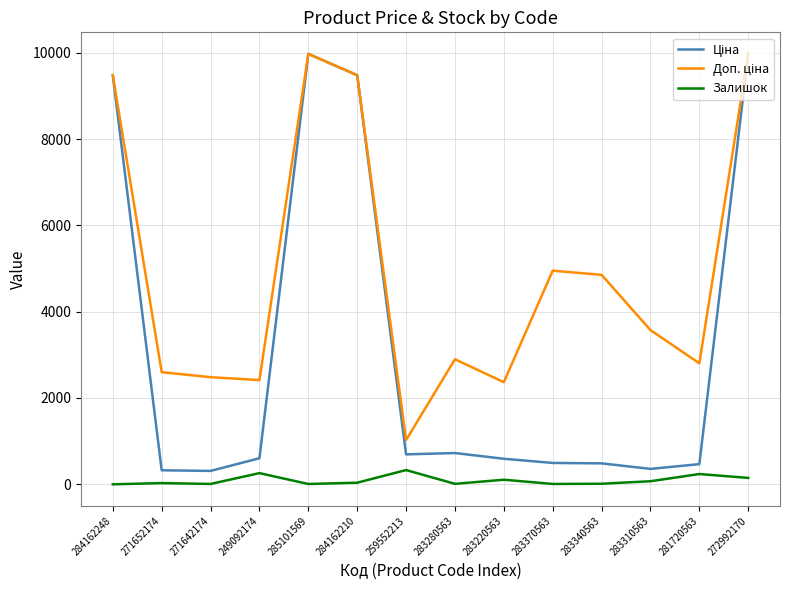

At which label does Залишок first exceed 37?

249092174